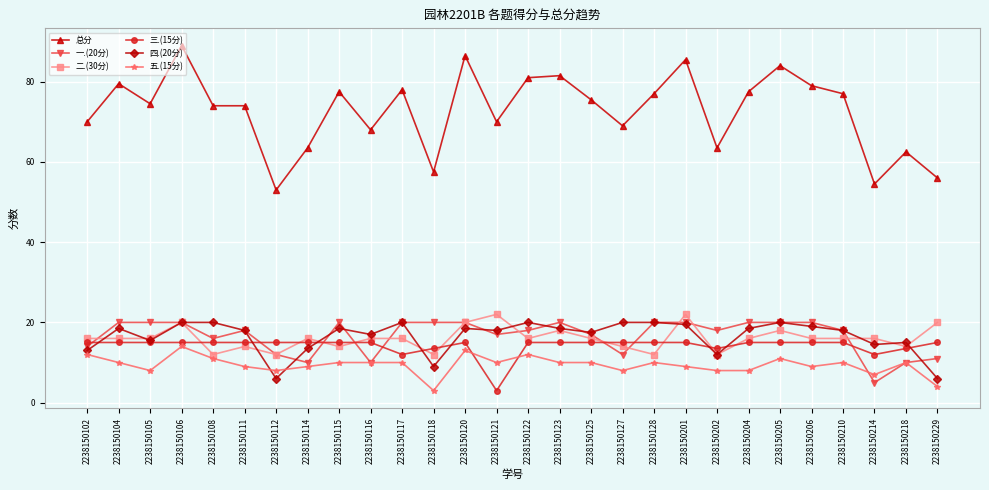

The value of 五.(15分) at 2238150120 is 18.1. True or false?

False